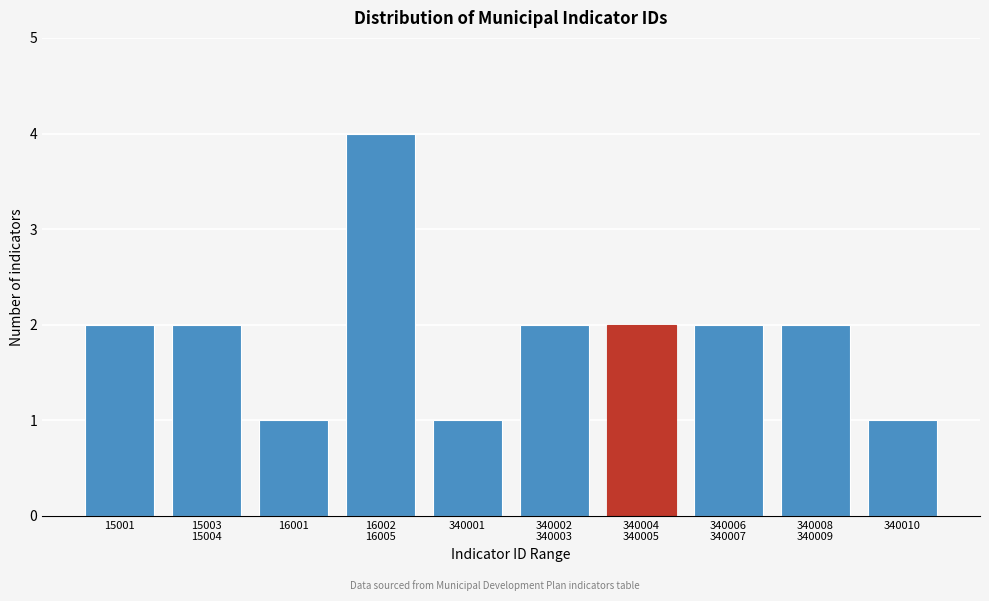

Reading left to right, list all the values displayed in this chart.

2	2	1	4	1	2	2	2	2	1